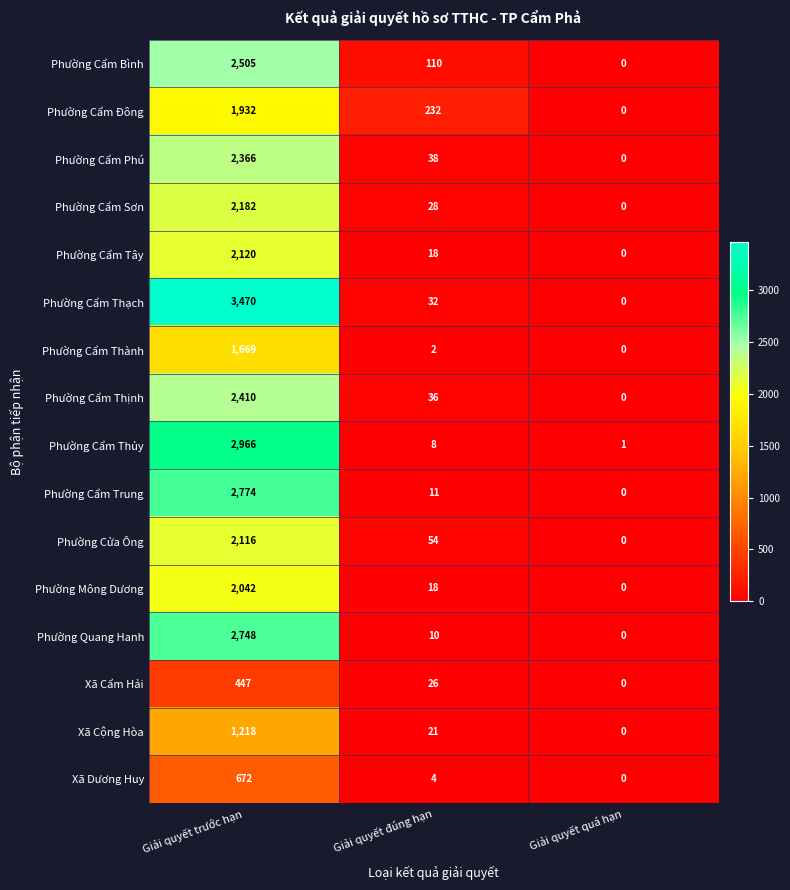

Which label corresponds to the largest value in the chart?

Giải quyết trước hạn